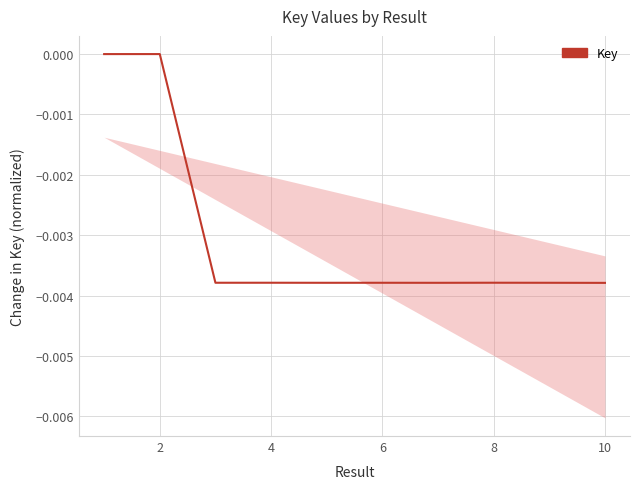

How many values are below zero?

8